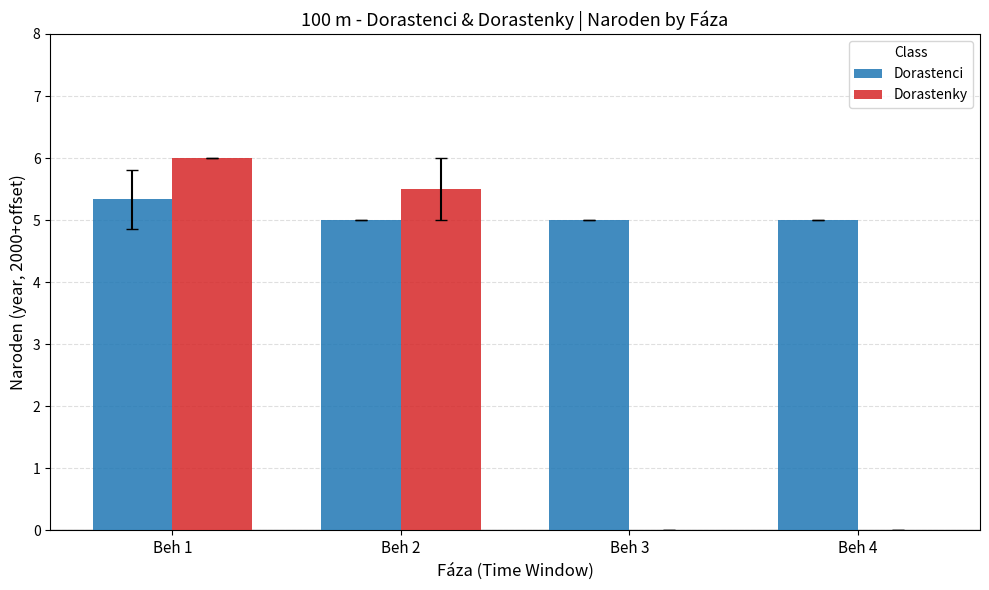

What is the sum of the Dorastenci values at Beh 3 and Beh 4?

10.0